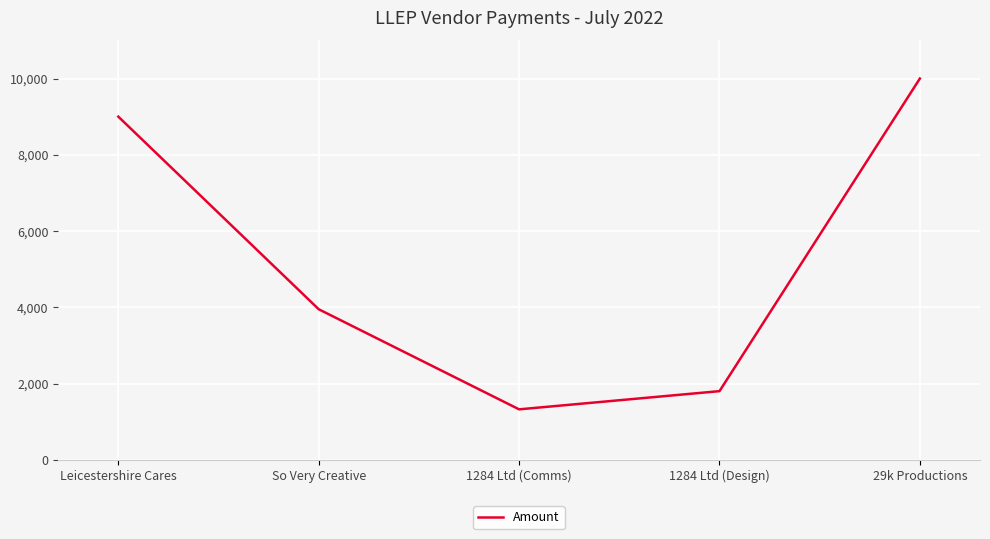

How many lines are shown in the chart?

1